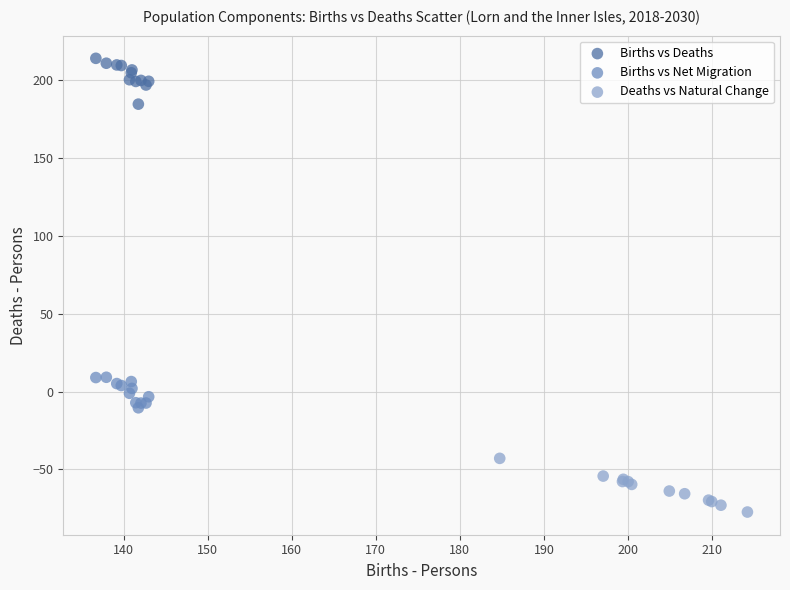

Which series reaches the maximum Y coordinate?

Births vs Deaths